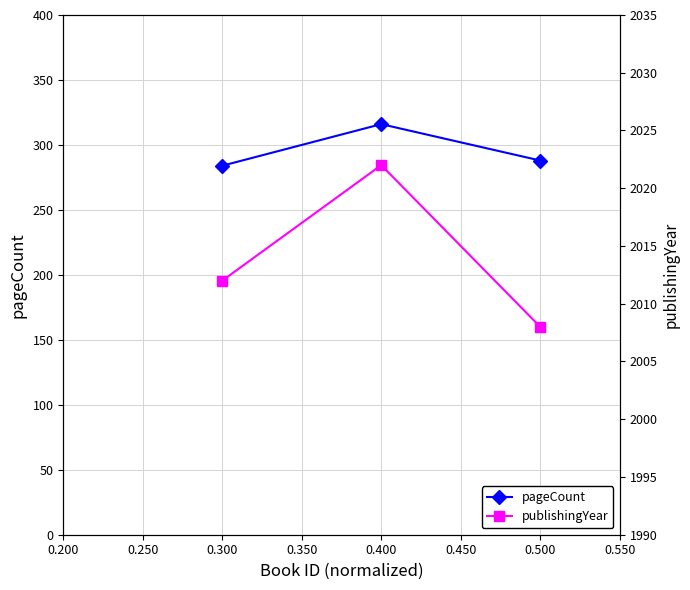

Rank the series by their average value, from lowest to highest.

pageCount, publishingYear